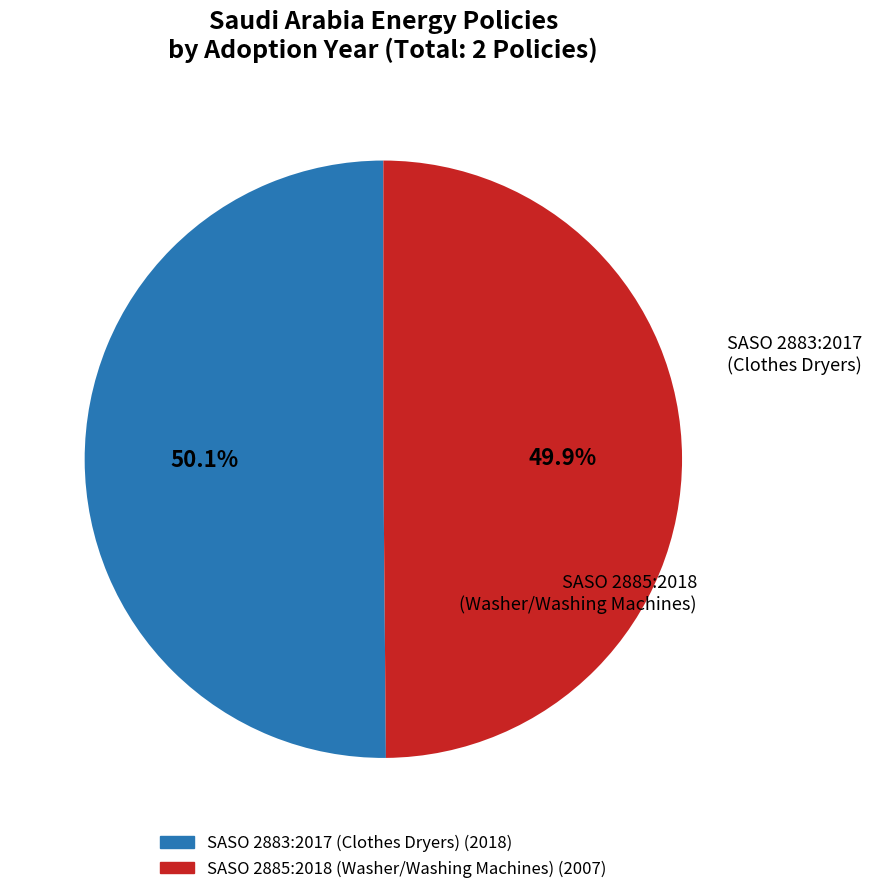

Which slice is the smallest?

SASO 2885:2018 (Washer/Washing Machines)